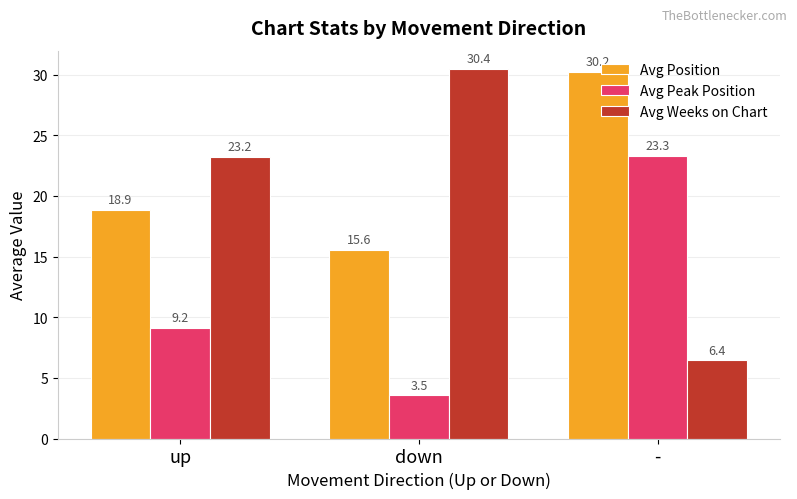

Are the bars horizontal?

No